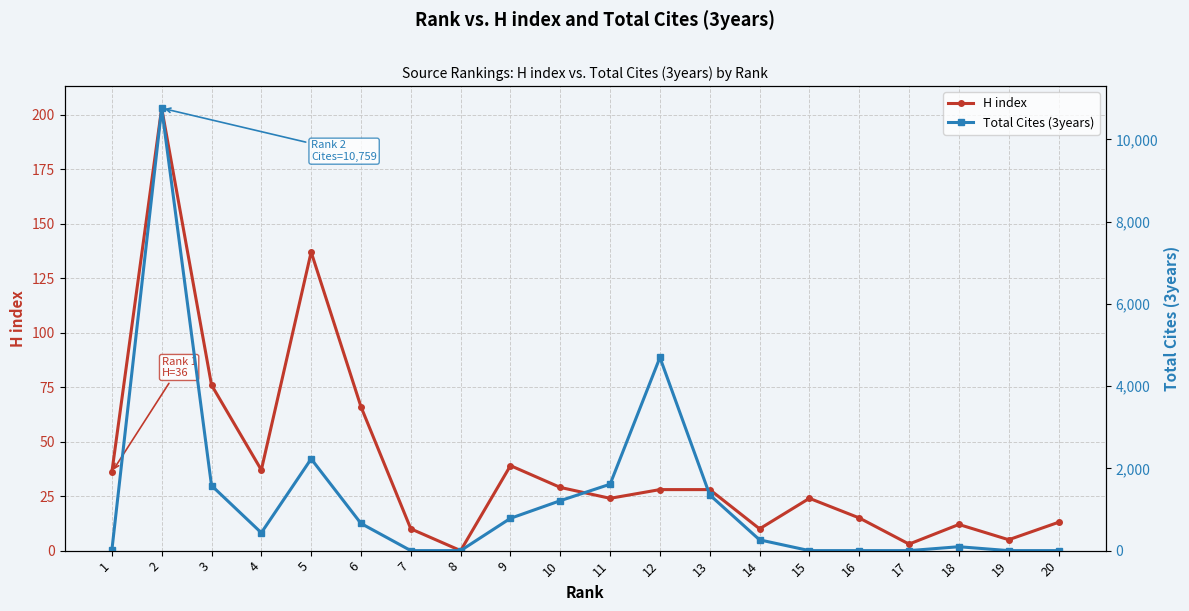

What is the total value across all series at 19?

5